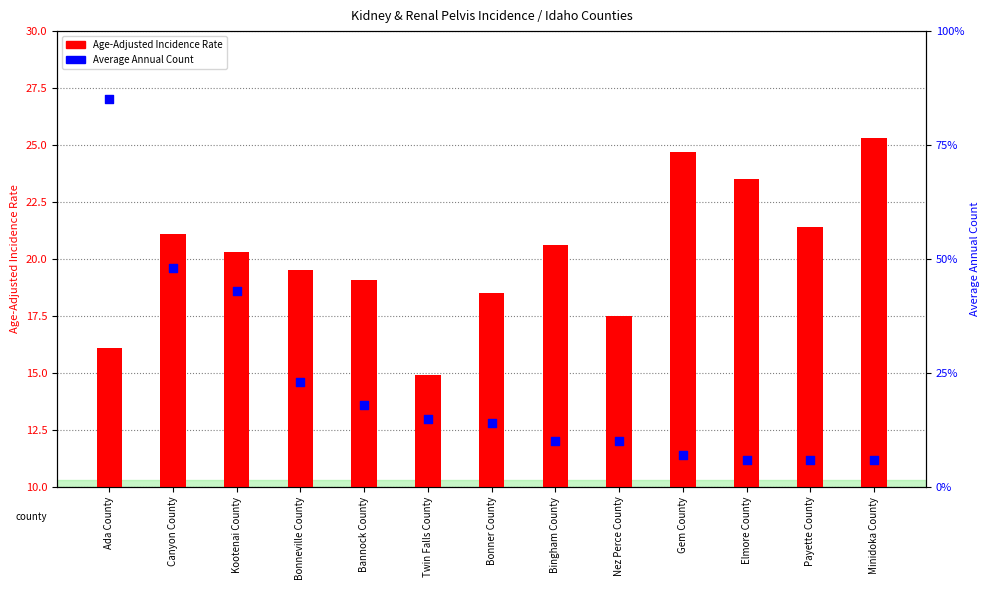

Is the value of Average Annual Count at Canyon County greater than the value of Age-Adjusted Incidence Rate at Nez Perce County?

Yes